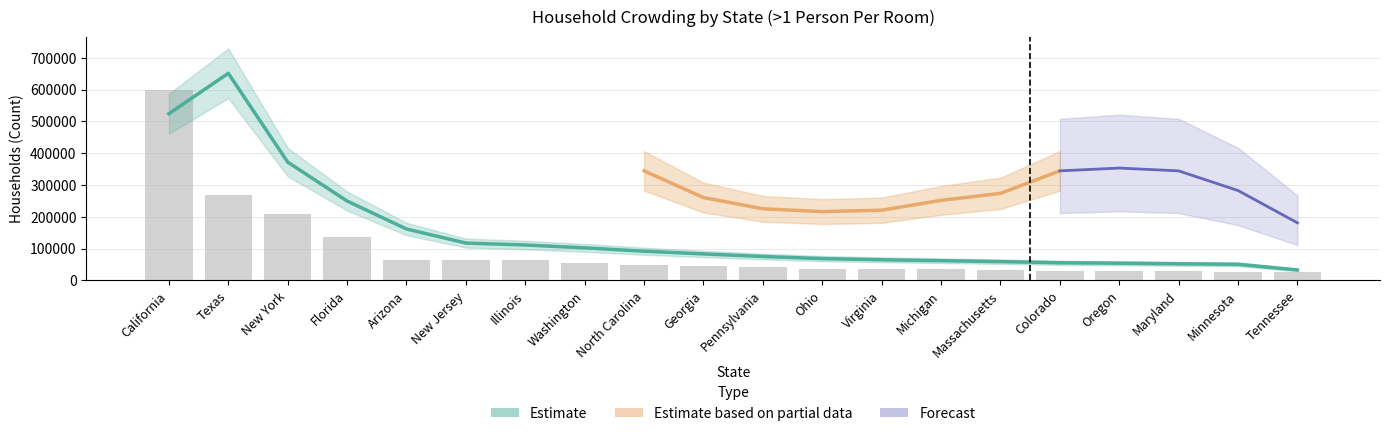

Which has a higher value, Virginia or North Carolina?

North Carolina